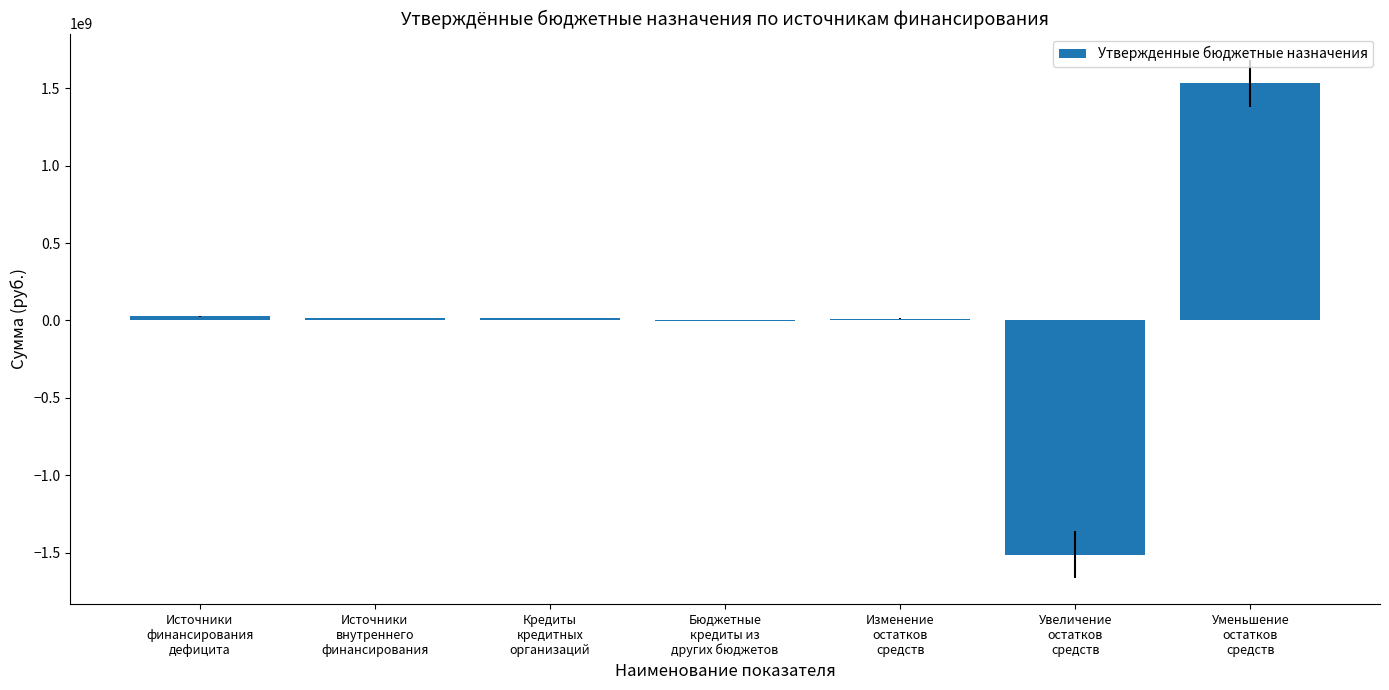

What is the maximum value shown in the chart?

1532543297.1